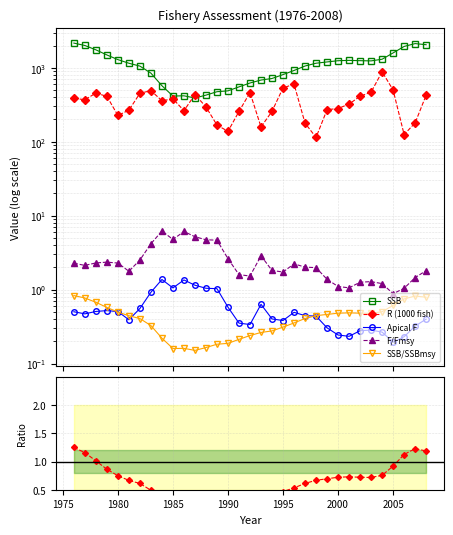

How many data points in R (1000 fish) are above 357?

17